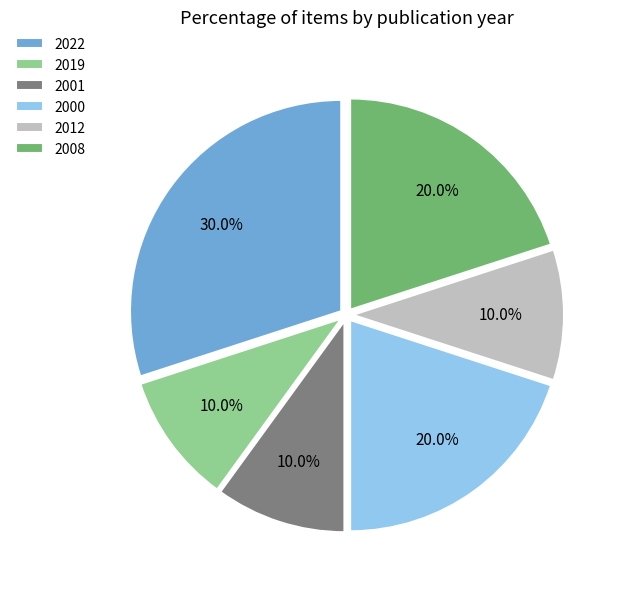

To the nearest percent, what is the average slice percentage?

17%